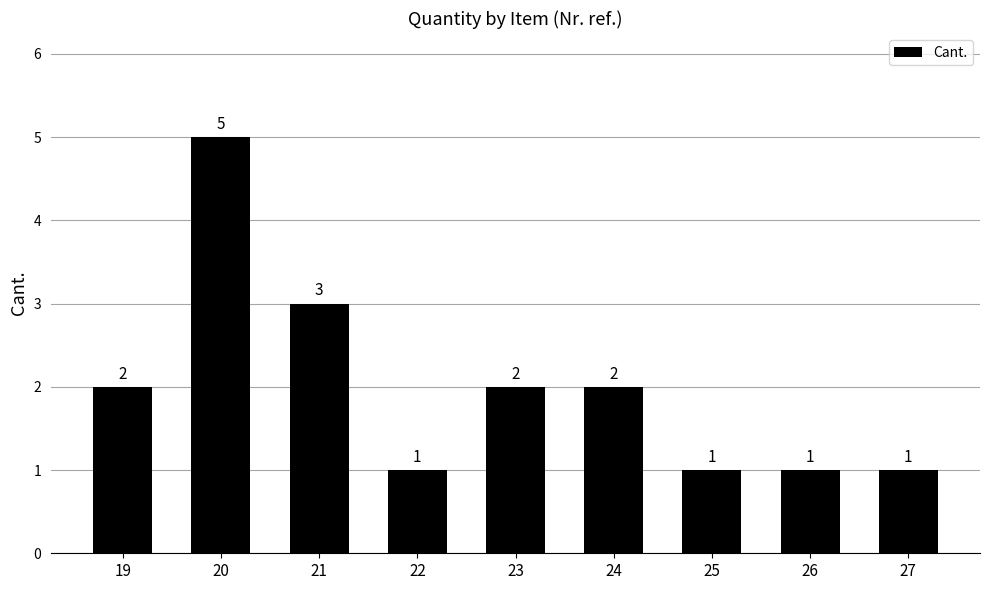

Reading right to left, extract all data points from this chart.

27=1	26=1	25=1	24=2	23=2	22=1	21=3	20=5	19=2